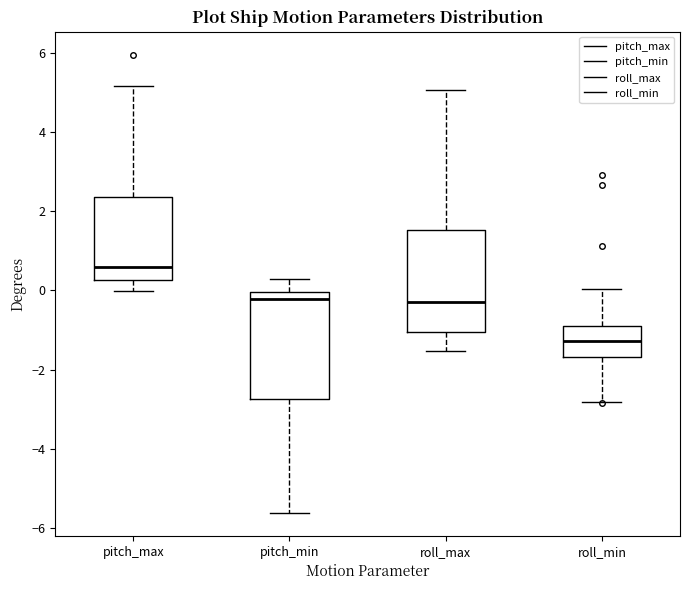

Which box's median line is the highest?

pitch_max